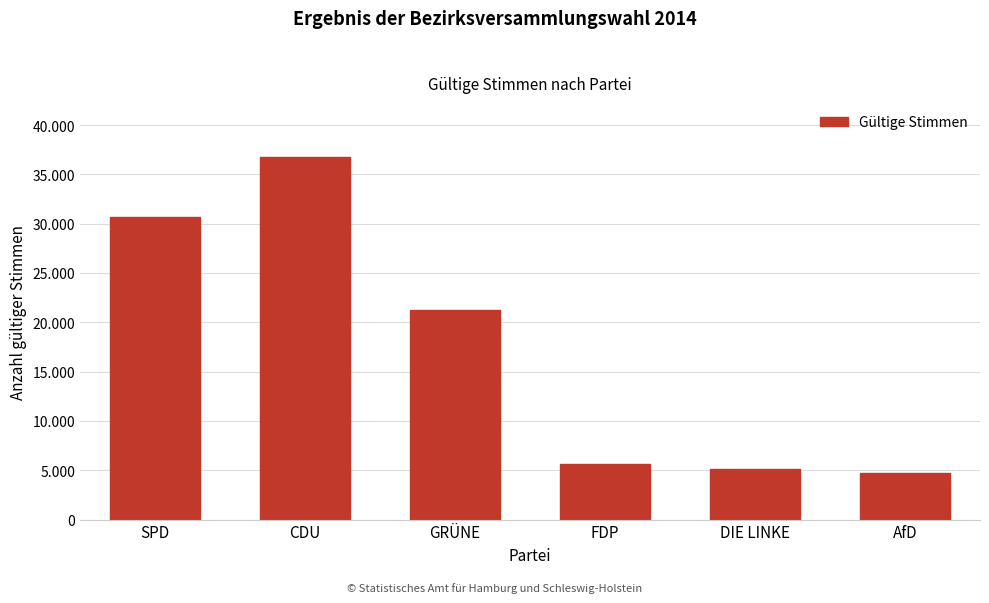

Are the bars horizontal?

No